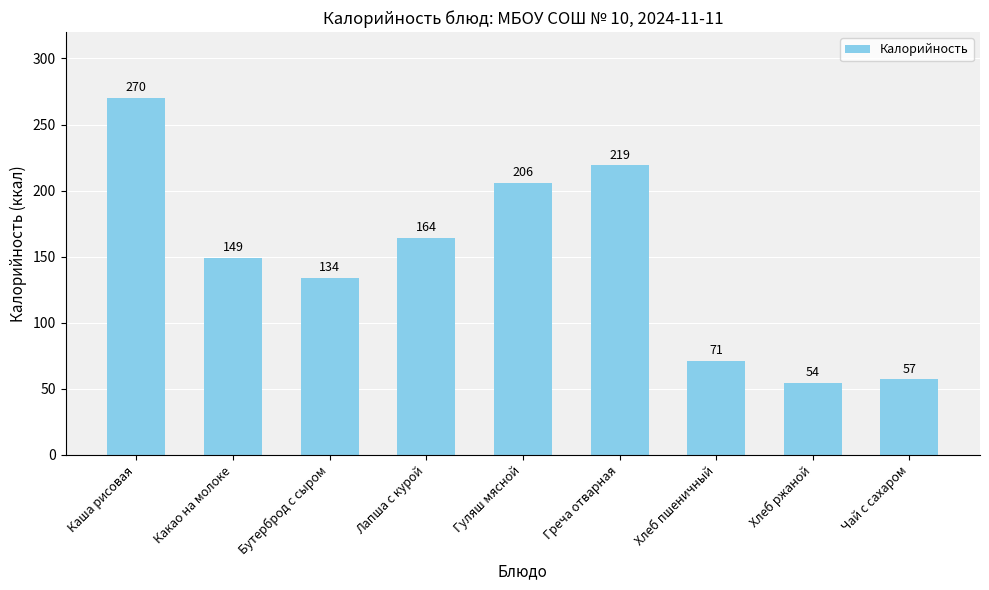

What is the label of the 8th bar from the left?

Хлеб ржаной